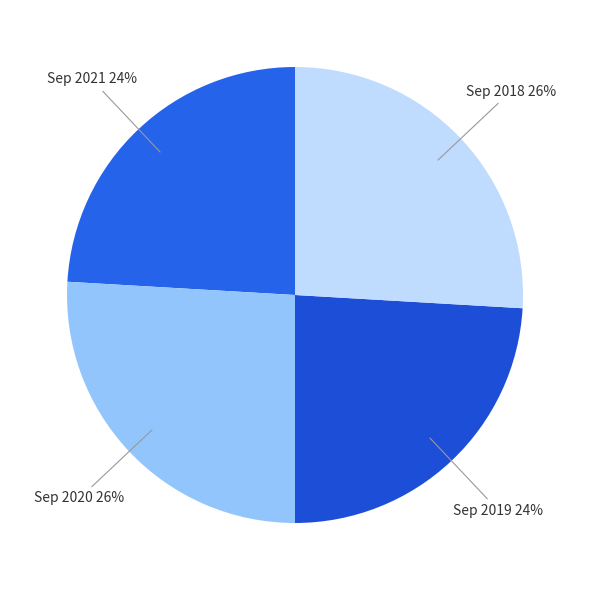

Do Sep 2021 and Sep 2019 together represent more than half of the pie?

No